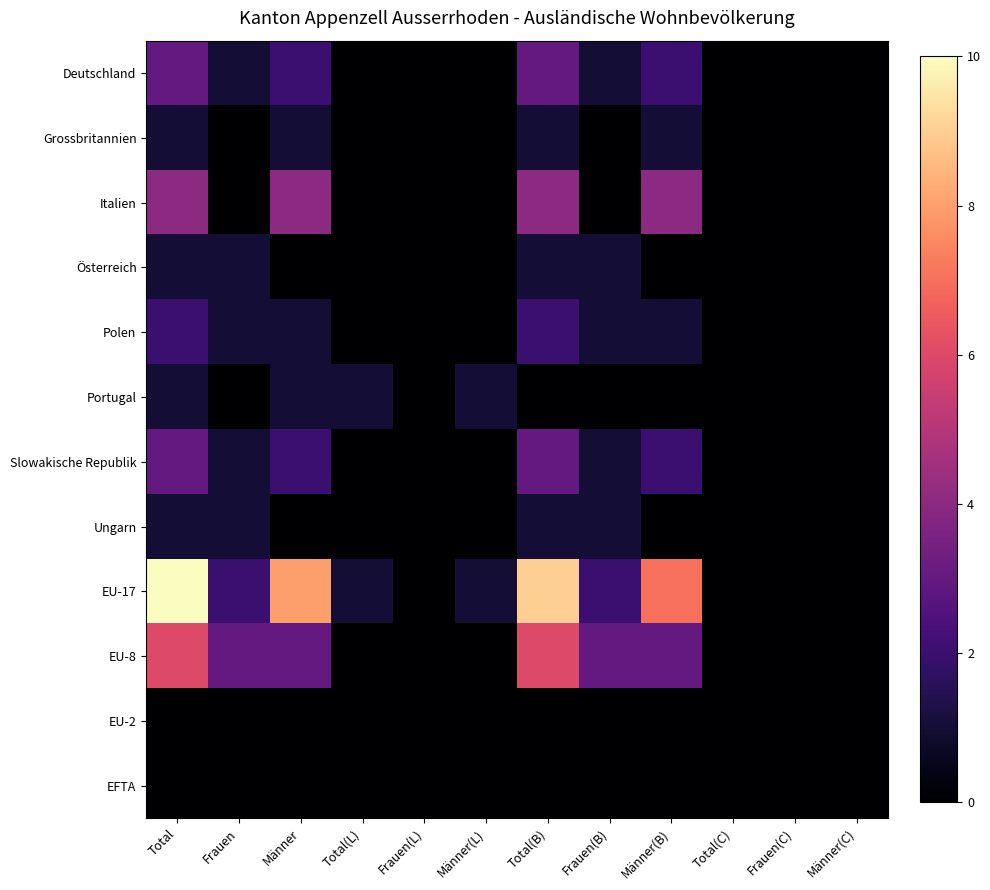

What is the total value across all series at Frauen?

10